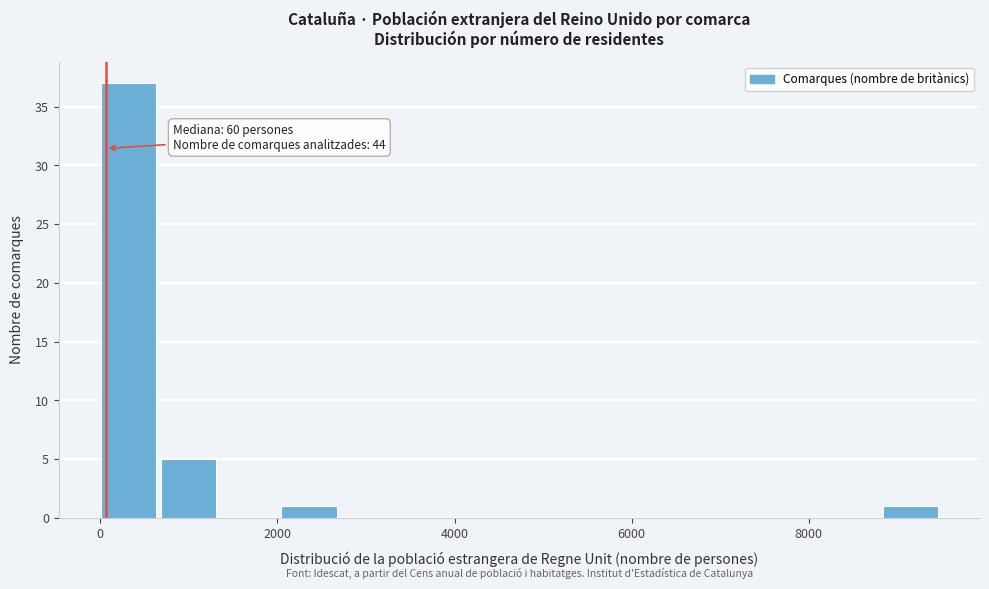

Read against the x-axis, roughly where is the centre of the tallest bar?

400